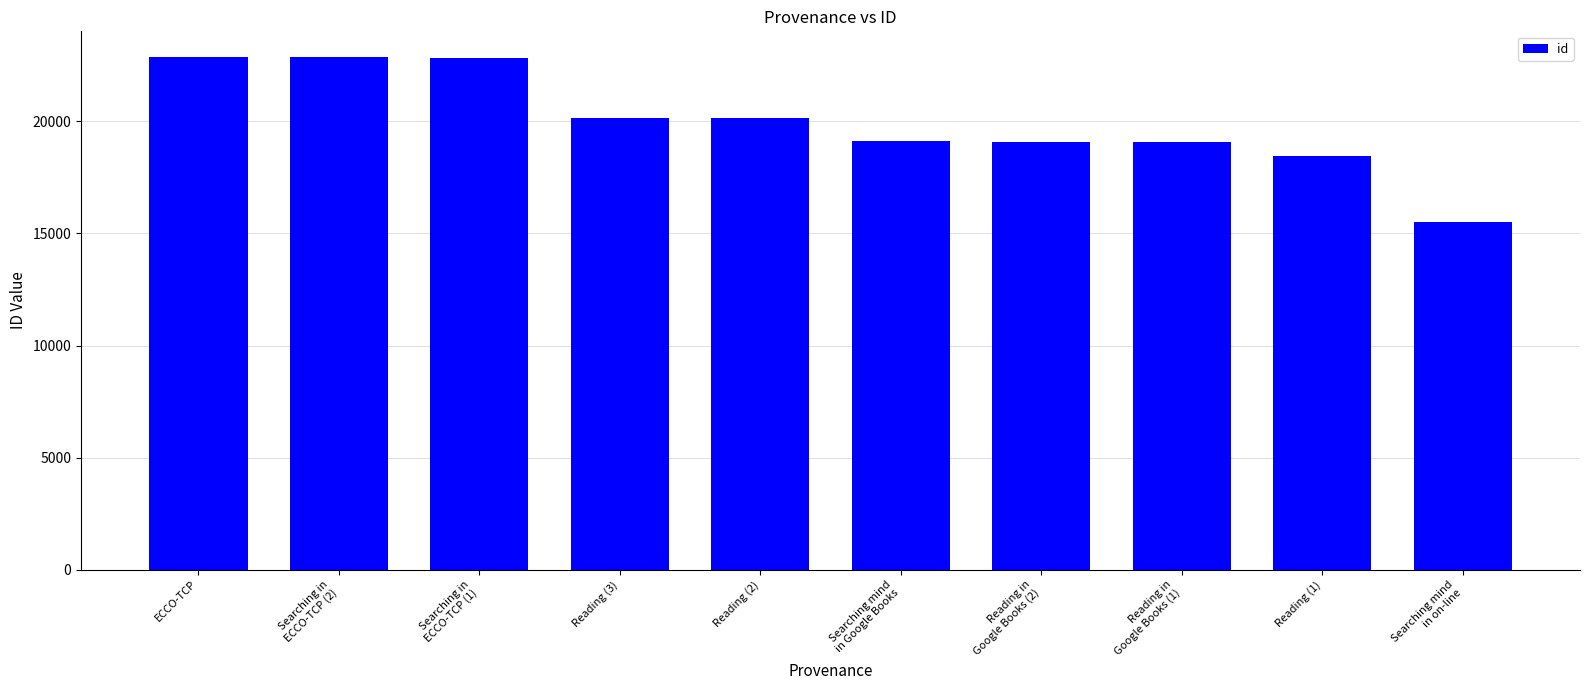

What is the change in value from Searching in
ECCO-TCP (2) to Reading in
Google Books (2)?

-3775